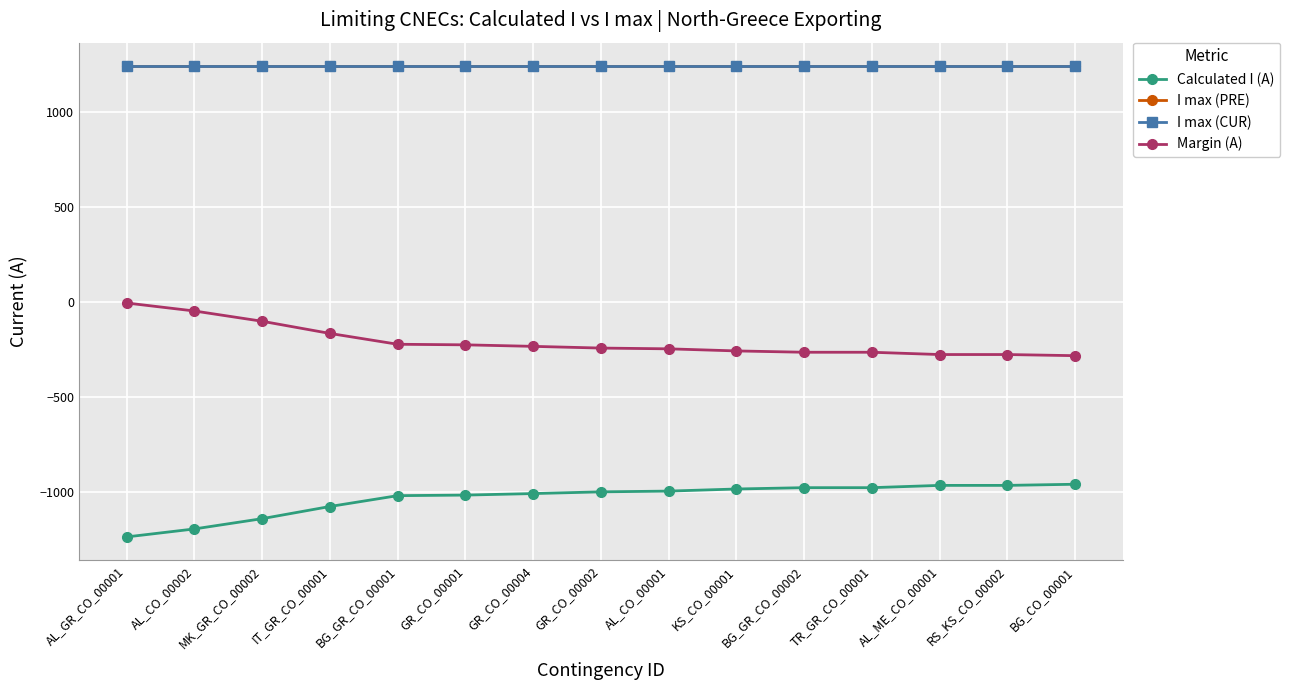

What is the total value across all series at RS_KS_CO_00002?

1240